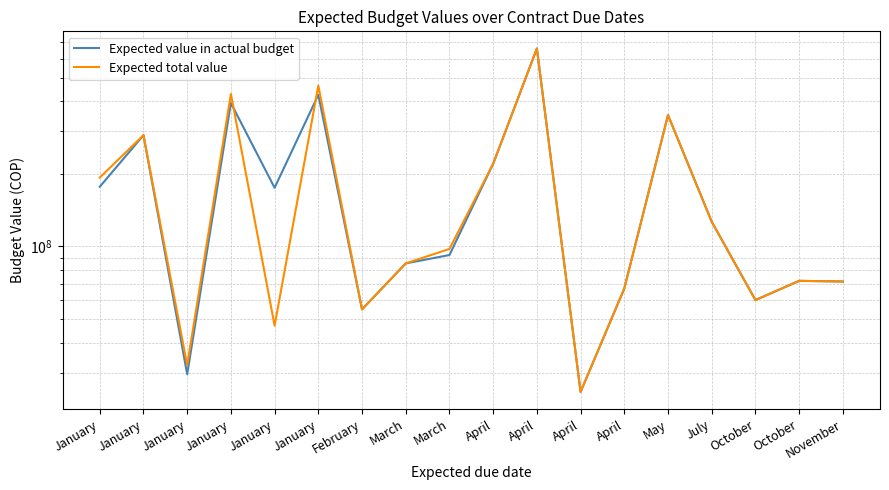

How many lines are shown in the chart?

2